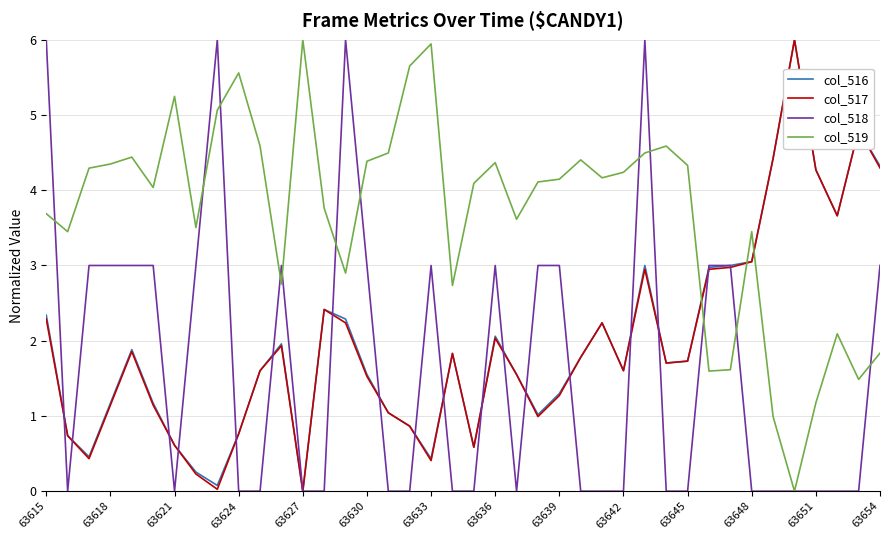

True or false: col_518 has more than 0 points higher than both neighbors.

True